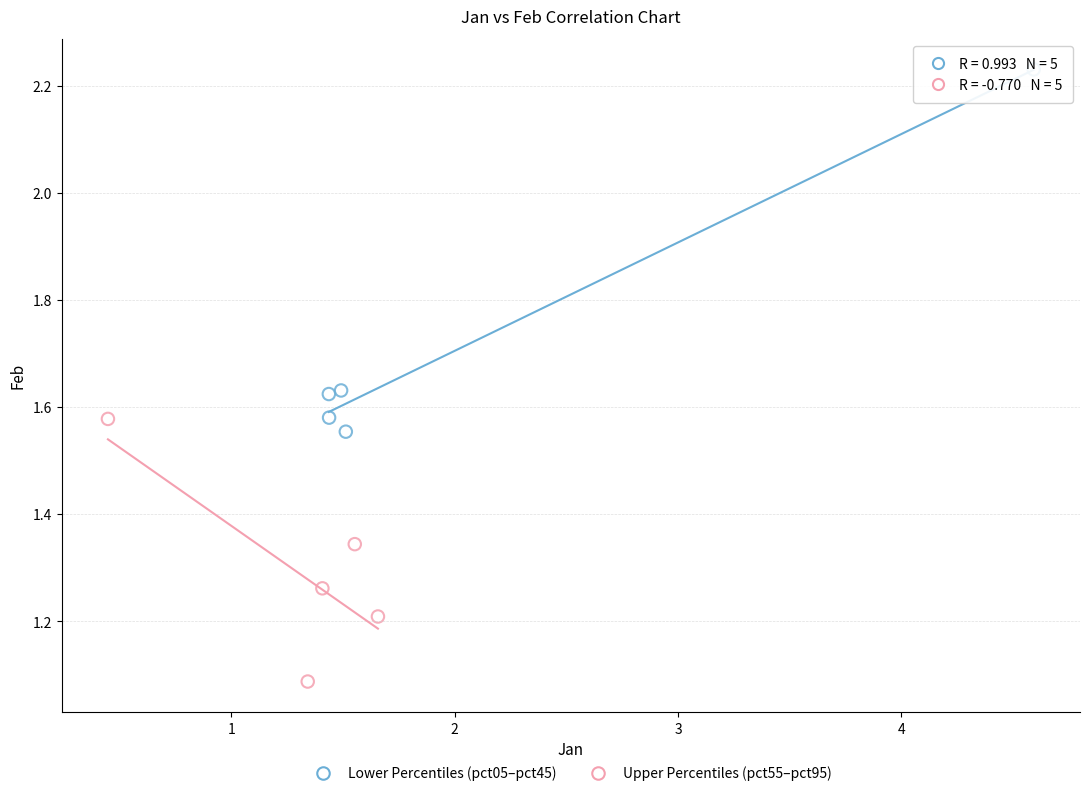

Which series has the largest Y range (max minus min)?

Lower Percentiles (pct05–pct45)